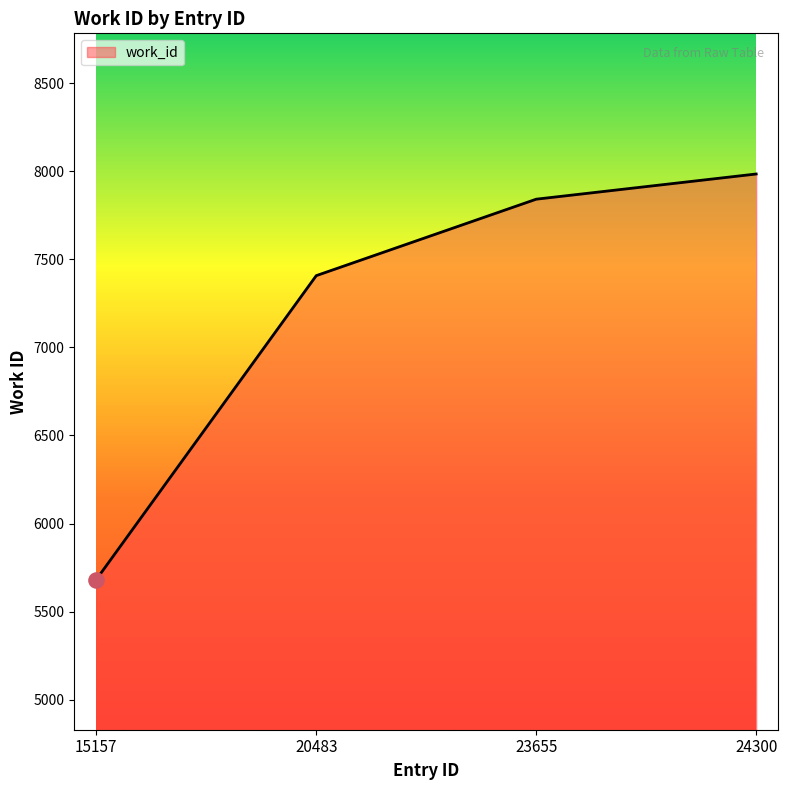

Approximately how many times larger is the value at 23655 compared to 15157?

1.4